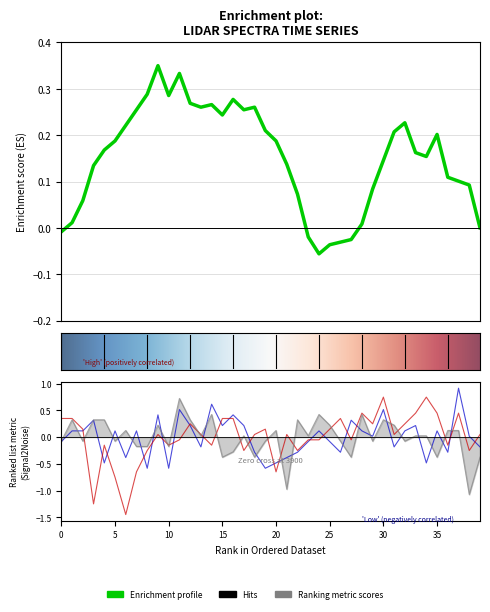

What is the smallest value displayed?

-1.4